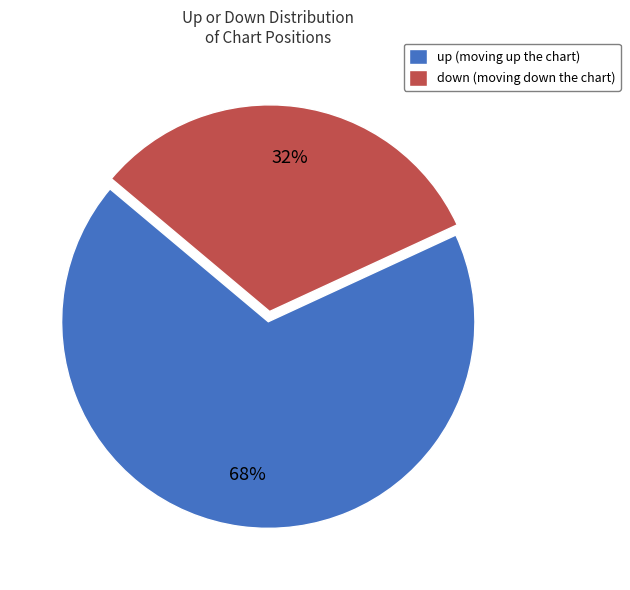

Count the number of slices in the pie.

2